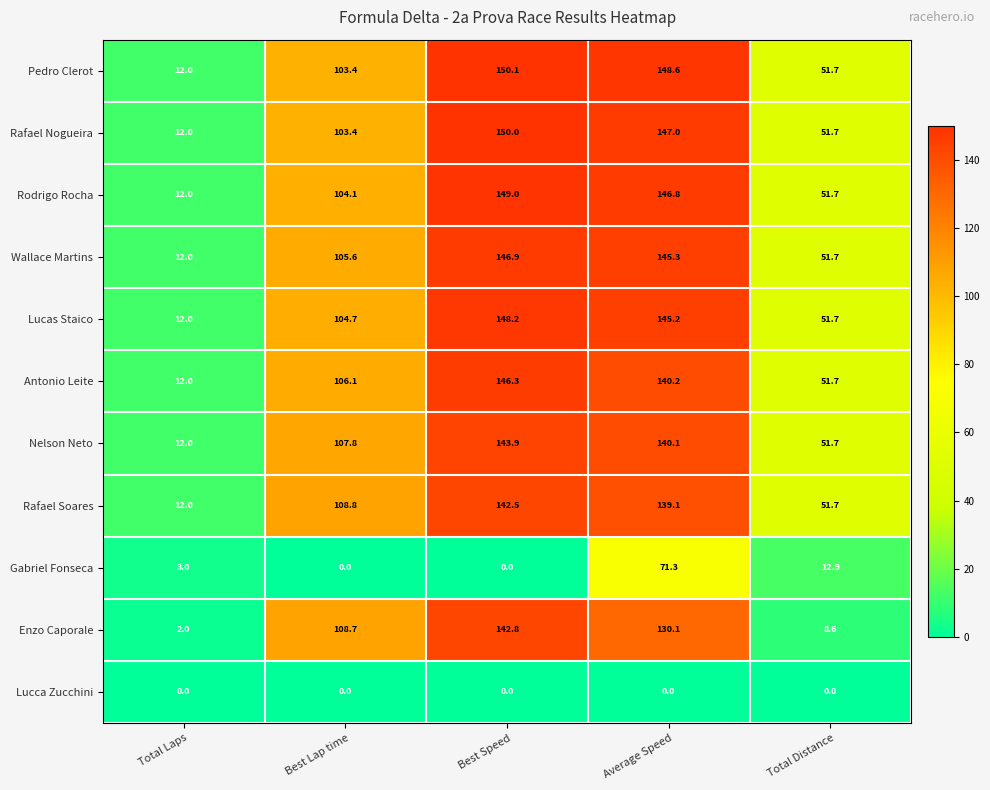

Which series has the widest spread of values?

Enzo Caporale